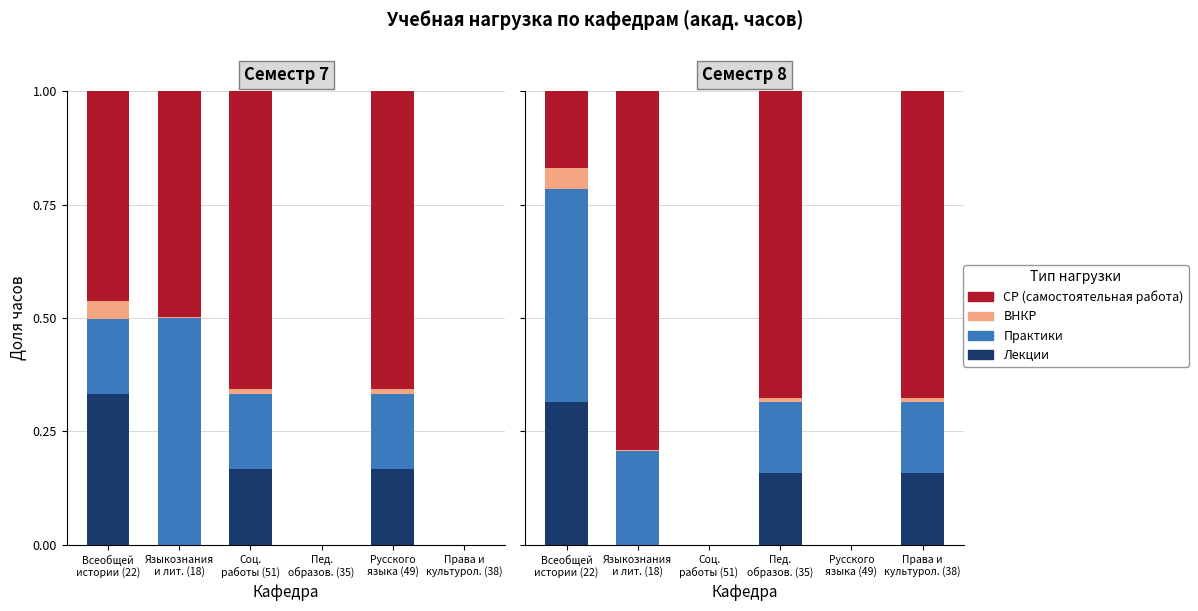

At which label is Практики closest to 0?

Соц.
работы (51)